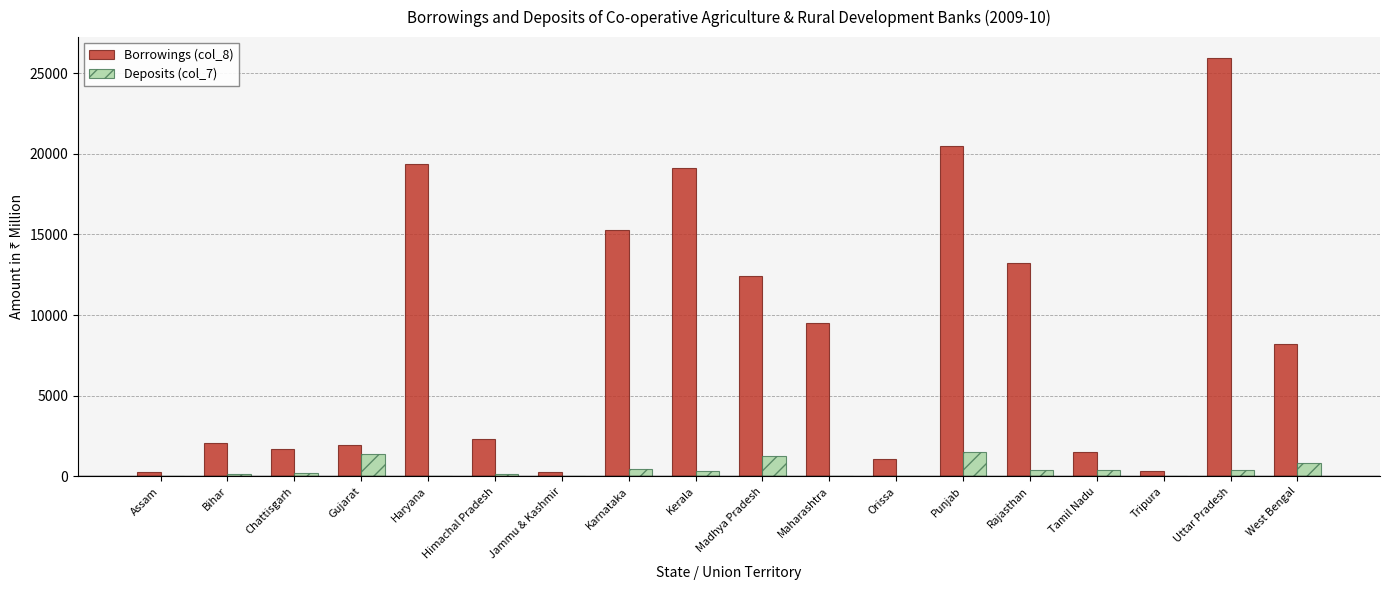

At which category does the chart reach its peak across all series?

Uttar Pradesh